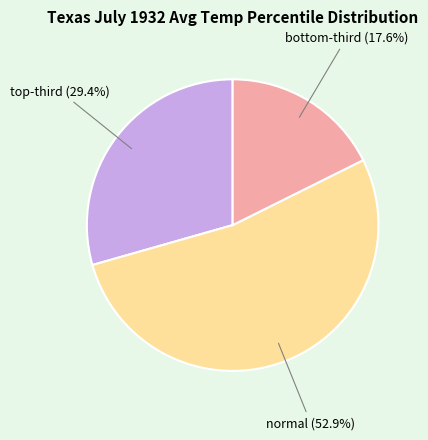

Is there a majority slice in this chart?

Yes